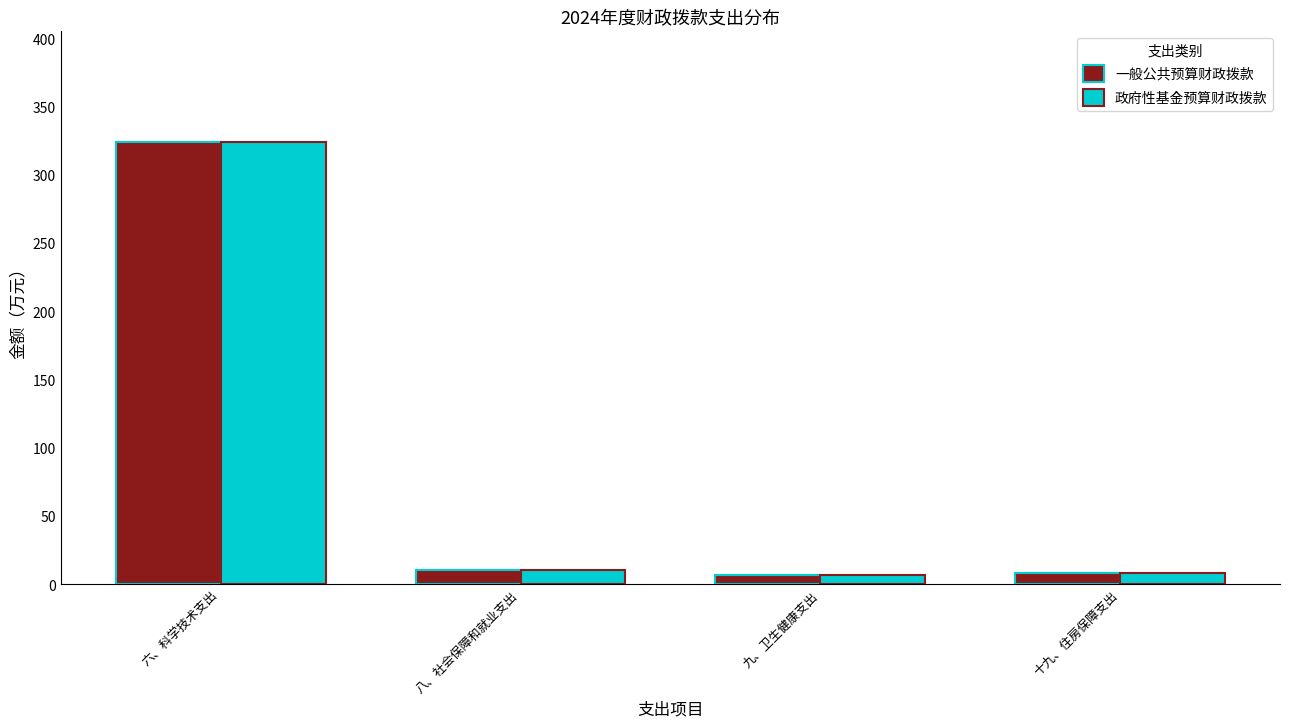

The value of 政府性基金预算财政拨款 at 八、社会保障和就业支出 is 10.4. True or false?

True